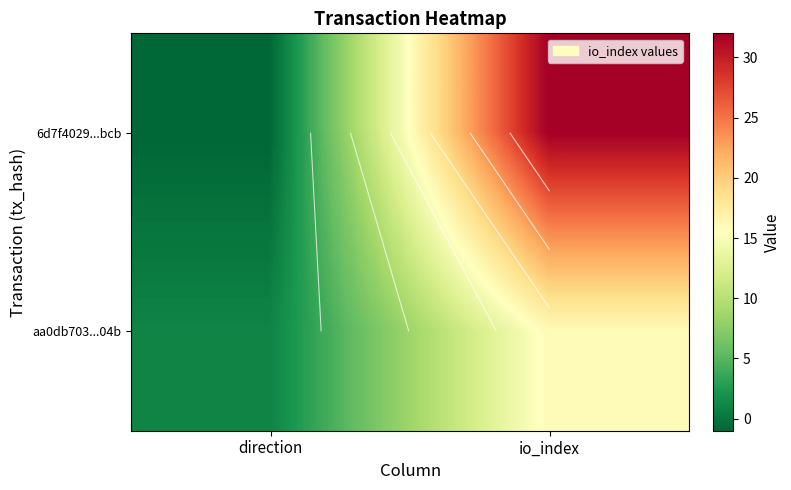

What is the difference between the 6d7f4029...bcb values at direction and io_index?

33